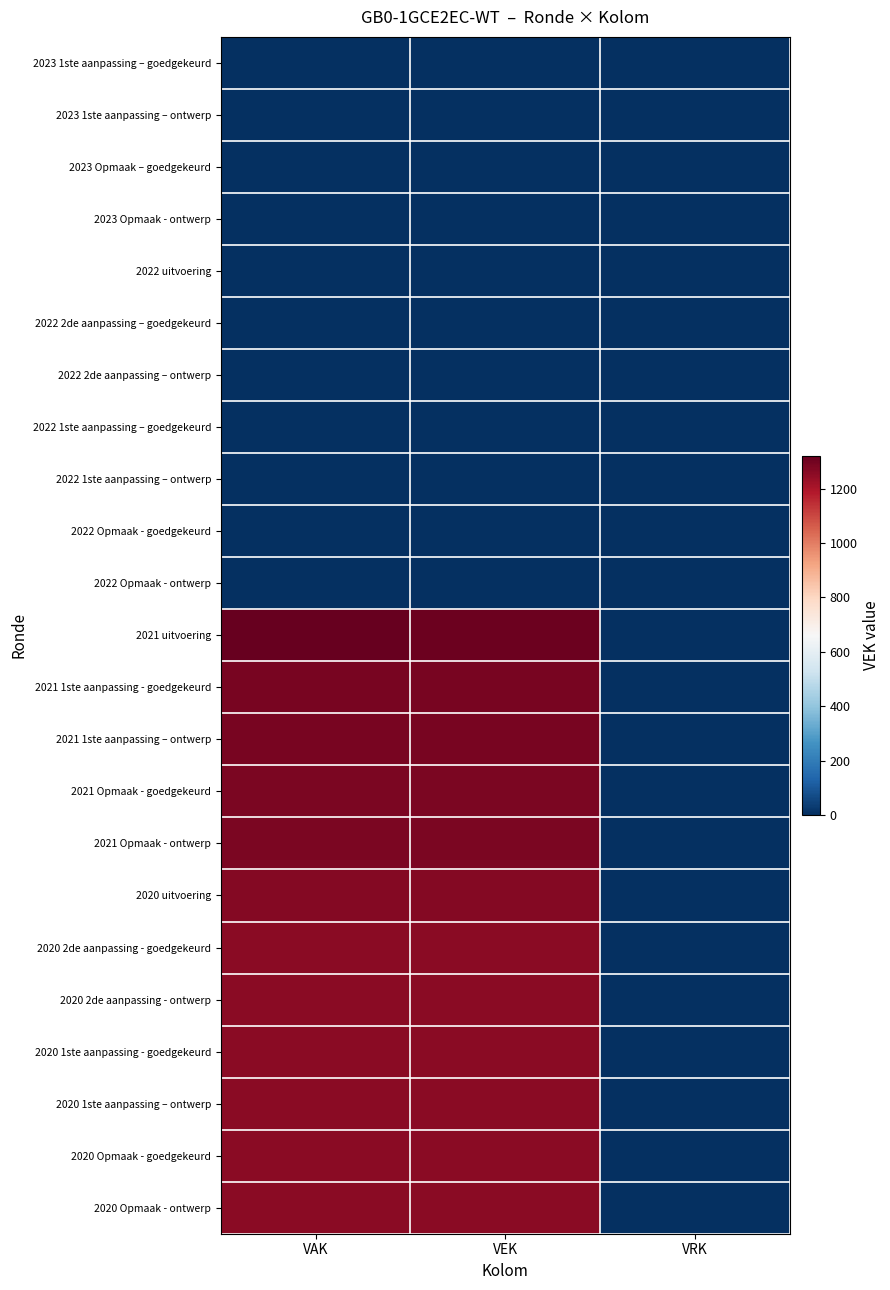

Reading left to right, list all the values displayed in this chart.

2023 1ste aanpassing – goedgekeurd: VAK=0	VEK=0	VRK=0
2023 1ste aanpassing – ontwerp: VAK=0	VEK=0	VRK=0
2023 Opmaak – goedgekeurd: VAK=0	VEK=0	VRK=0
2023 Opmaak - ontwerp: VAK=0	VEK=0	VRK=0
2022 uitvoering: VAK=0	VEK=0	VRK=0
2022 2de aanpassing – goedgekeurd: VAK=0	VEK=0	VRK=0
2022 2de aanpassing – ontwerp: VAK=0	VEK=0	VRK=0
2022 1ste aanpassing – goedgekeurd: VAK=0	VEK=0	VRK=0
2022 1ste aanpassing – ontwerp: VAK=0	VEK=0	VRK=0
2022 Opmaak - goedgekeurd: VAK=0	VEK=0	VRK=0
2022 Opmaak - ontwerp: VAK=0	VEK=0	VRK=0
2021 uitvoering: VAK=1321	VEK=1308	VRK=0
2021 1ste aanpassing - goedgekeurd: VAK=1290	VEK=1290	VRK=0
2021 1ste aanpassing – ontwerp: VAK=1290	VEK=1290	VRK=0
2021 Opmaak - goedgekeurd: VAK=1282	VEK=1282	VRK=0
2021 Opmaak - ontwerp: VAK=1282	VEK=1282	VRK=0
2020 uitvoering: VAK=1268	VEK=1268	VRK=0
2020 2de aanpassing - goedgekeurd: VAK=1258	VEK=1258	VRK=0
2020 2de aanpassing - ontwerp: VAK=1258	VEK=1258	VRK=0
2020 1ste aanpassing - goedgekeurd: VAK=1258	VEK=1258	VRK=0
2020 1ste aanpassing – ontwerp: VAK=1258	VEK=1258	VRK=0
2020 Opmaak - goedgekeurd: VAK=1258	VEK=1258	VRK=0
2020 Opmaak - ontwerp: VAK=1258	VEK=1258	VRK=0